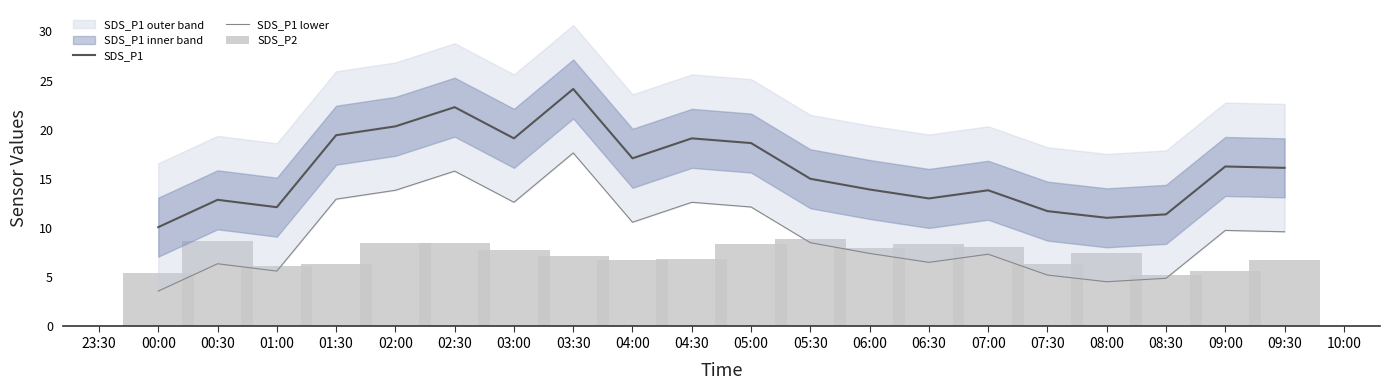

Which category has the lowest value in the SDS_P1 series?

00:00